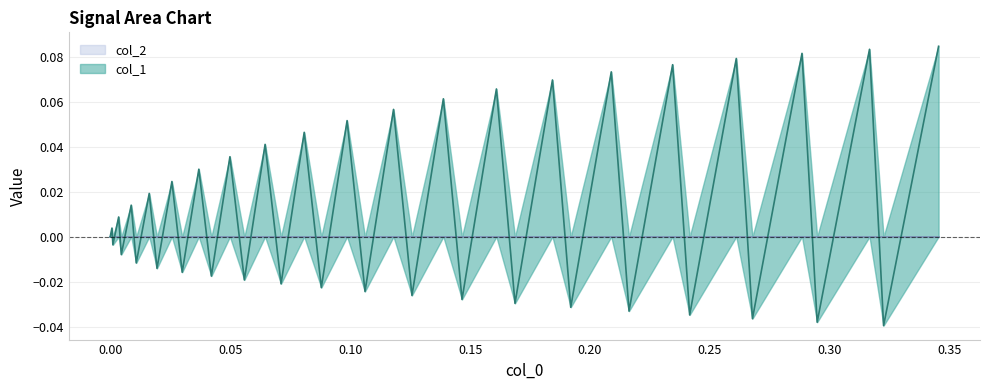

Which series has the widest spread of values?

col_1